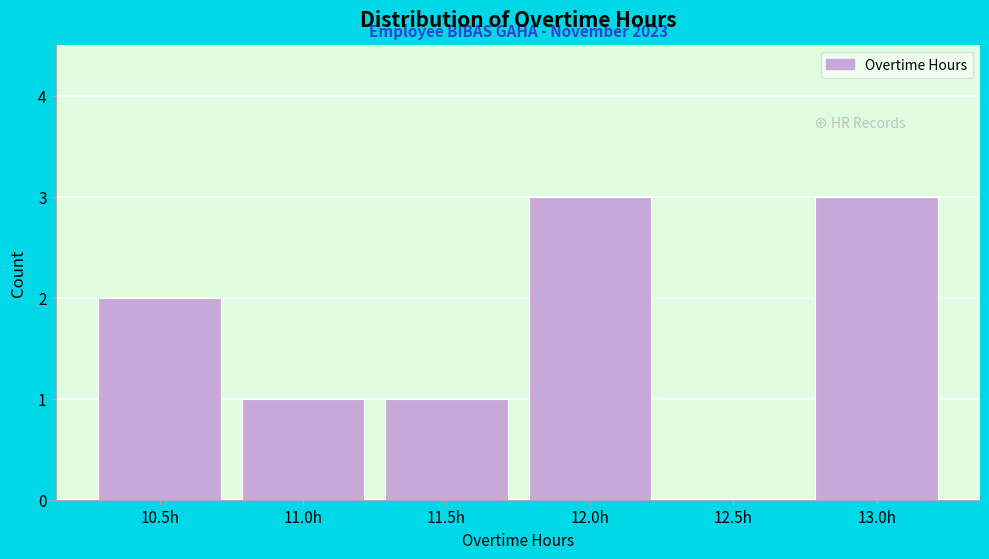

Is it true that the value at 10.5h is 2?

True